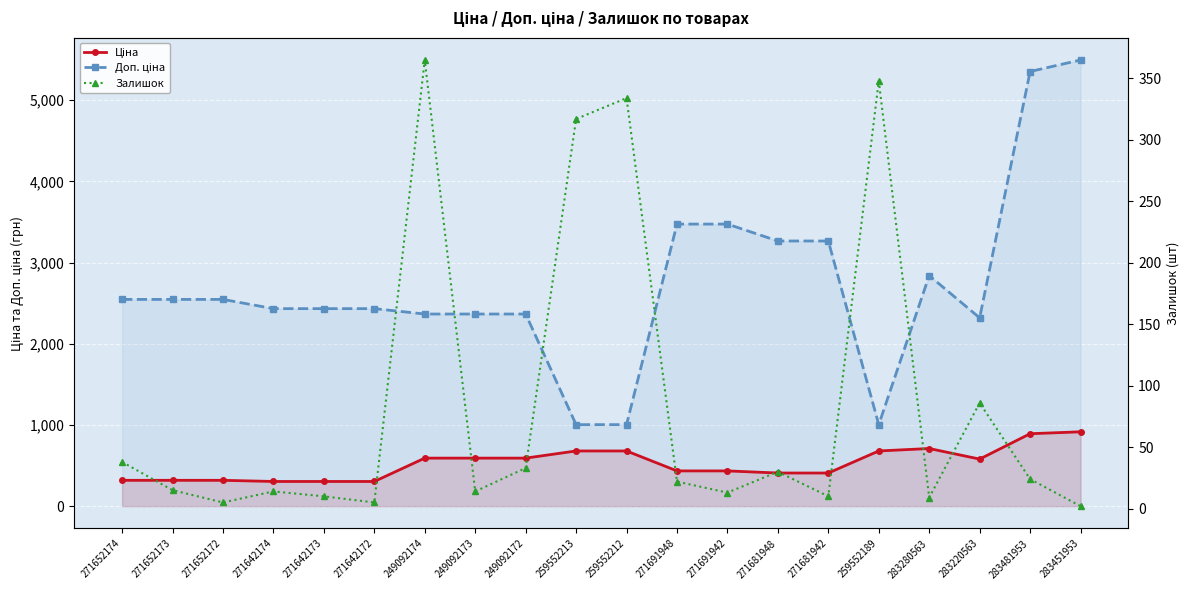

What is the difference between the maximum and second lowest values in the Ціна series?

611.7